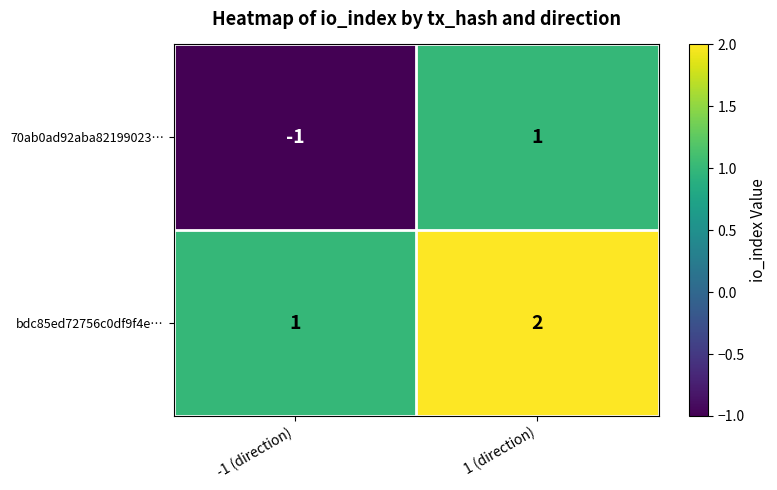

Reading left to right, transcribe all the data shown in this chart.

70ab0ad92aba82199023…: -1	1
bdc85ed72756c0df9f4e…: 1	2